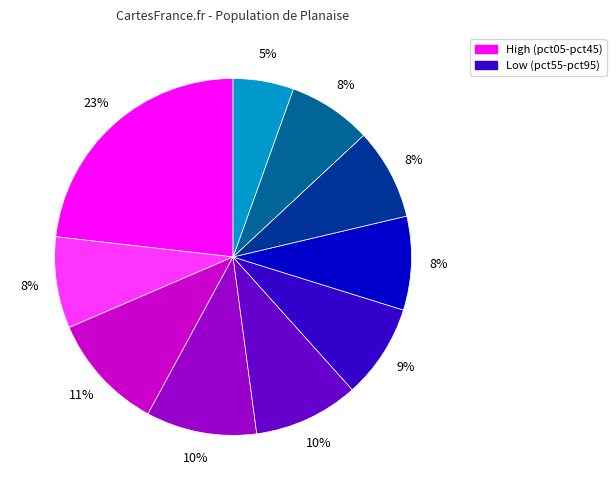

To the nearest percent, what is the difference between the largest and smallest slice percentages?

18%